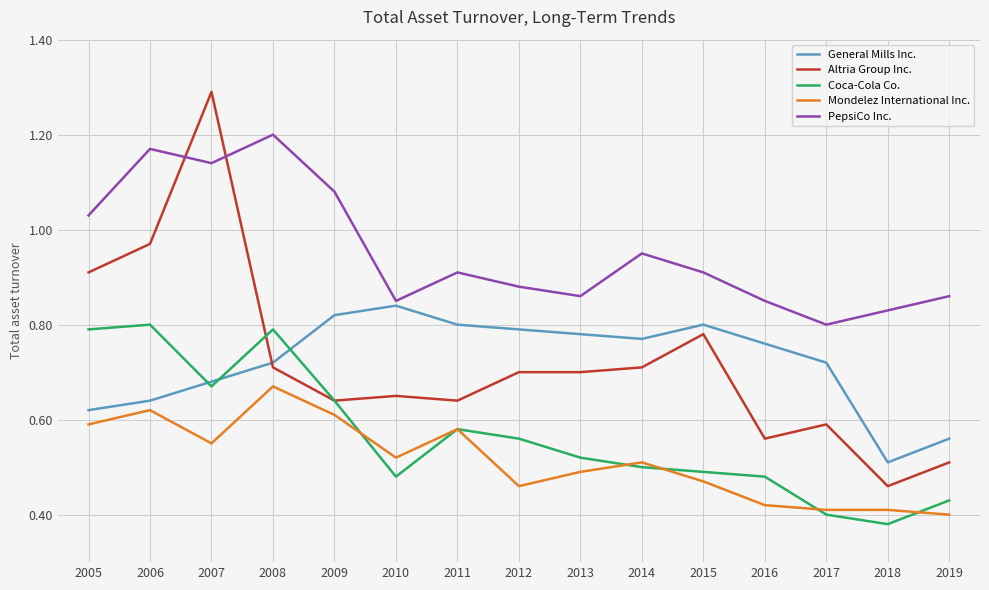

At how many categories does at least one series exceed 1?

5